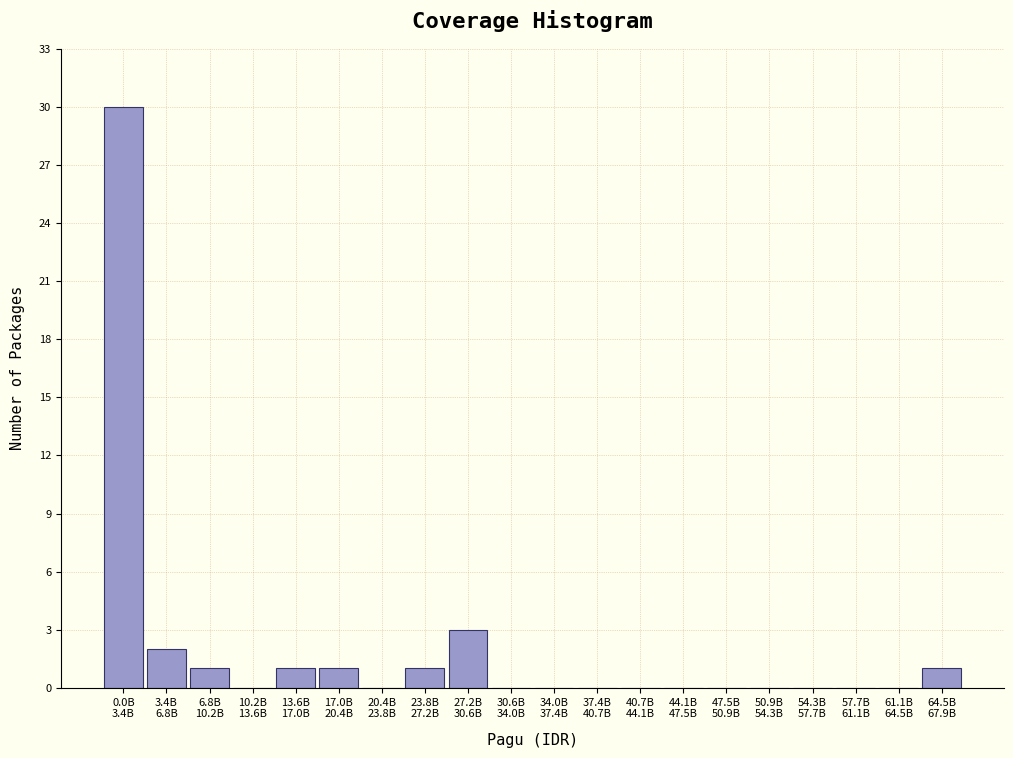

What is the sum of all values?

40